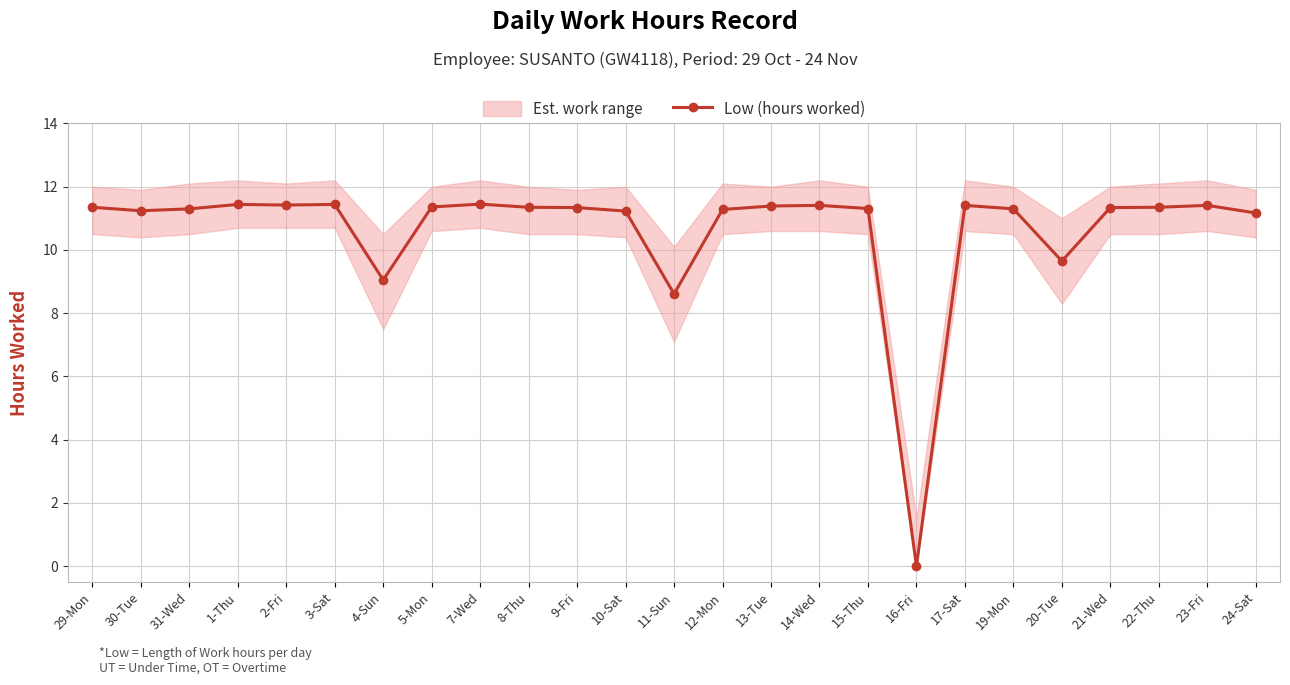

Reading left to right, what are all the values shown in this chart?

29-Mon=11.3	30-Tue=11.2	31-Wed=11.3	1-Thu=11.4	2-Fri=11.4	3-Sat=11.4	4-Sun=9.1	5-Mon=11.4	7-Wed=11.4	8-Thu=11.3	9-Fri=11.3	10-Sat=11.2	11-Sun=8.6	12-Mon=11.3	13-Tue=11.4	14-Wed=11.4	15-Thu=11.3	16-Fri=0.0	17-Sat=11.4	19-Mon=11.3	20-Tue=9.7	21-Wed=11.3	22-Thu=11.3	23-Fri=11.4	24-Sat=11.2